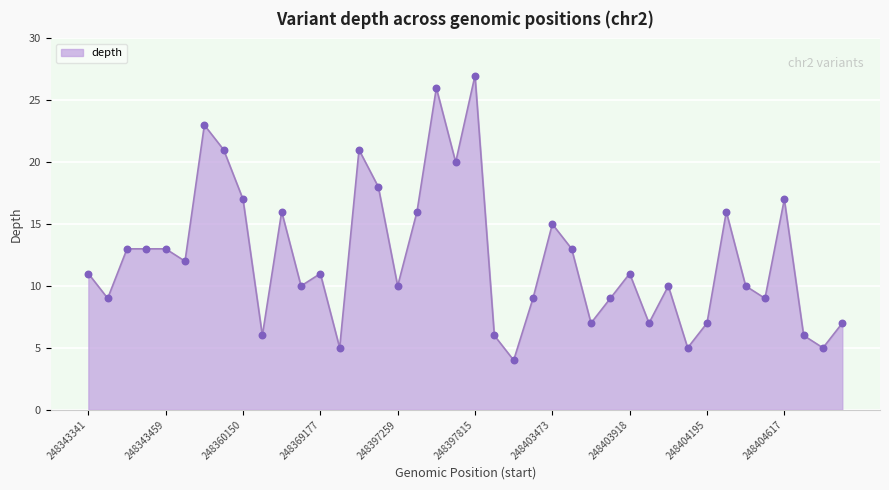

What is the maximum value shown in the chart?

27